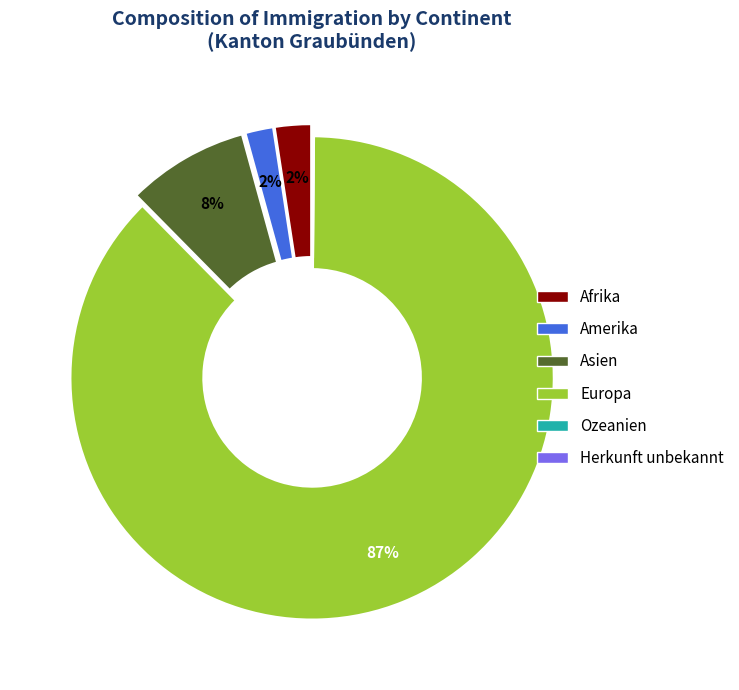

Which category accounts for the majority?

Europa